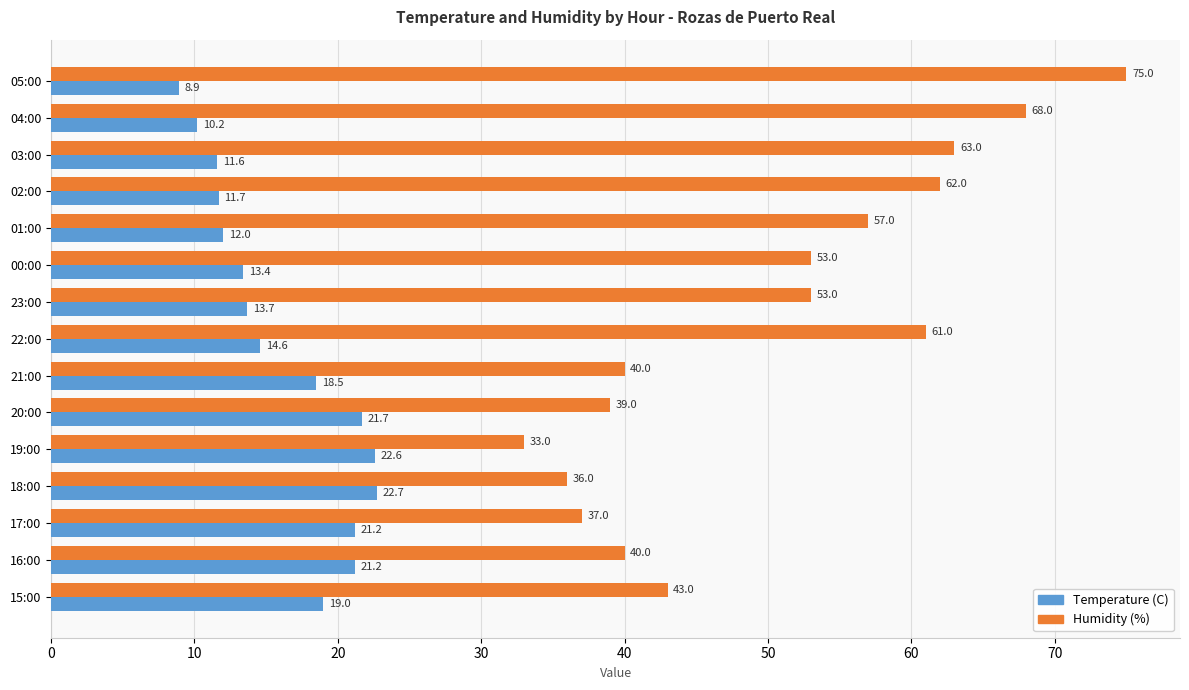

At 21:00, list the series in order from smallest to largest.

Temperature (C), Humidity (%)